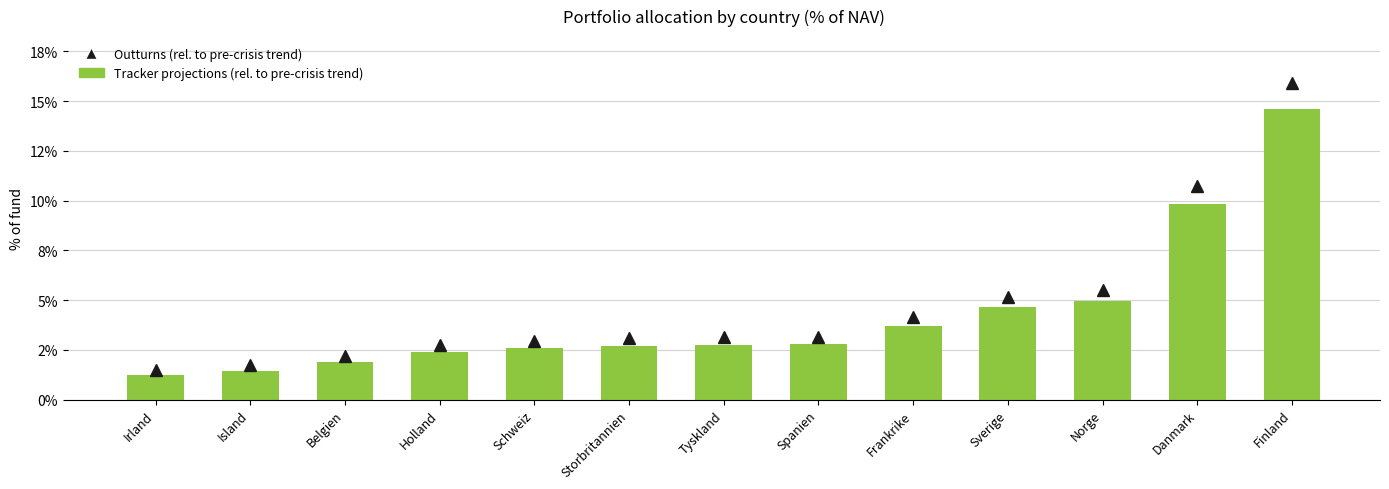

What is the change in value from Belgien to Tyskland?

+0.9